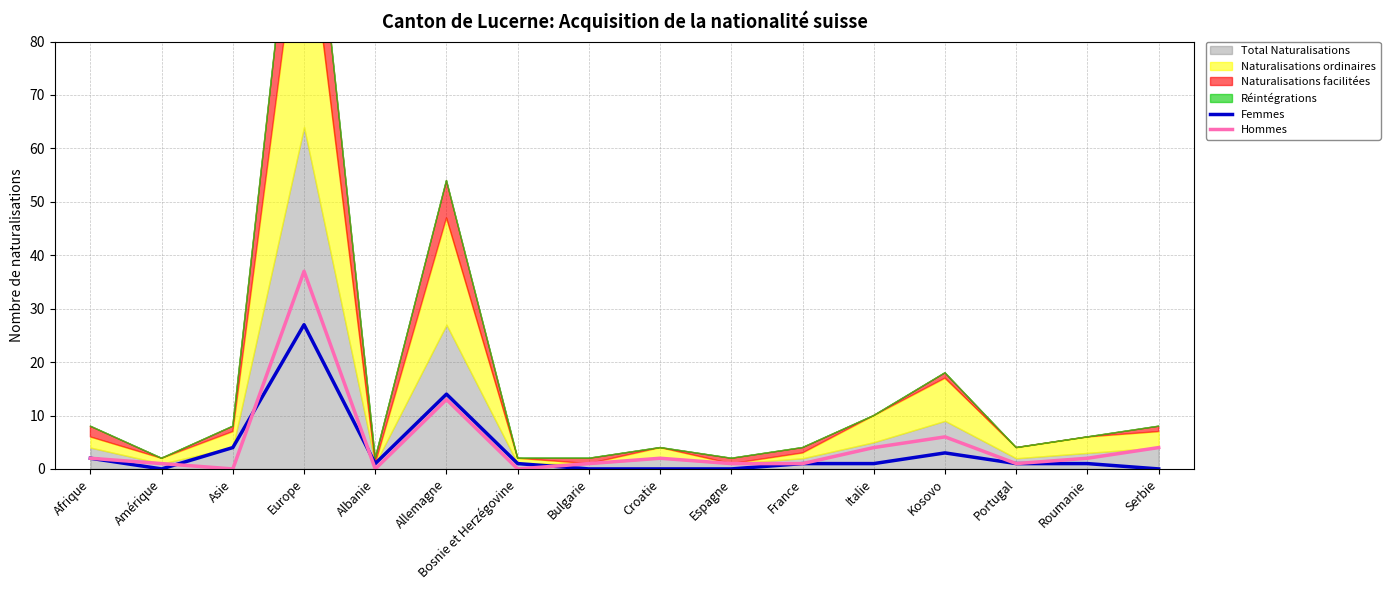

True or false: Femmes has a value of -18 at Serbie.

False